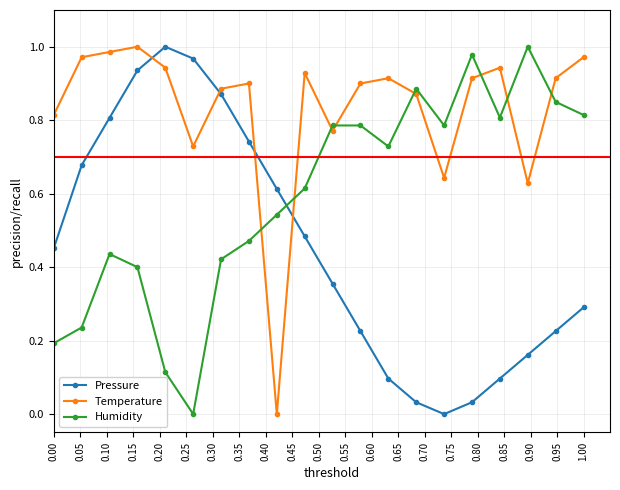

Which series has the largest total across all categories?

Temperature